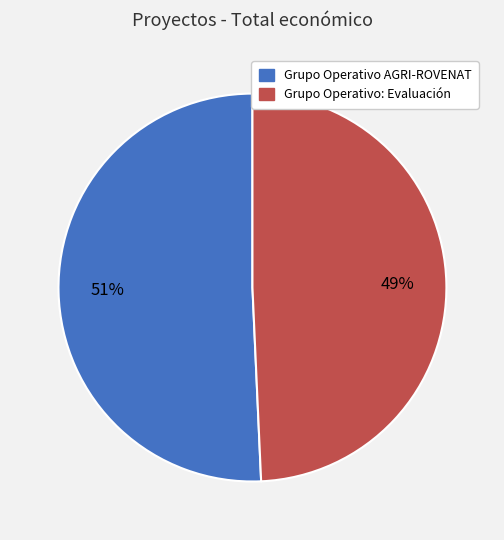

Is there a majority slice in this chart?

Yes